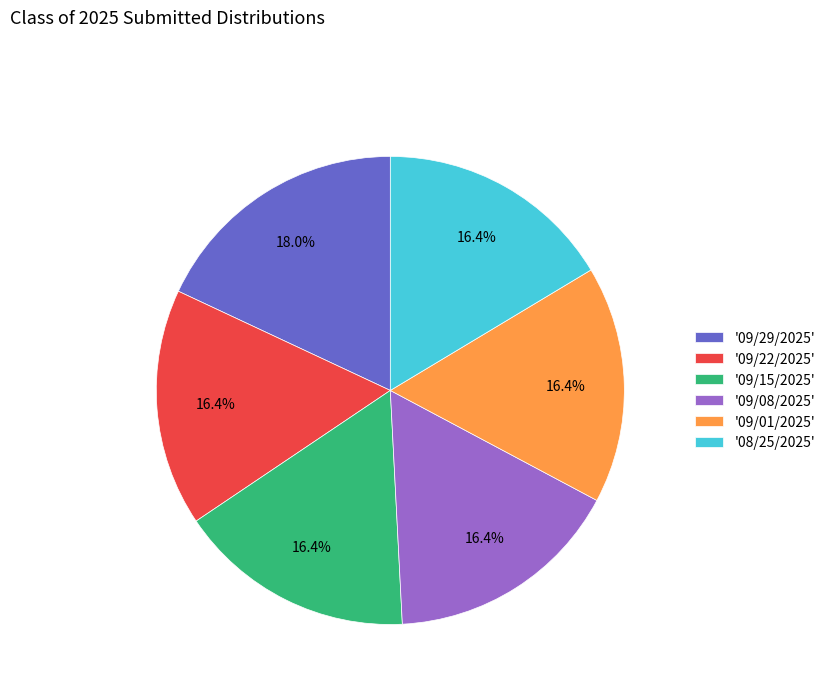

Does any single category account for the majority?

No